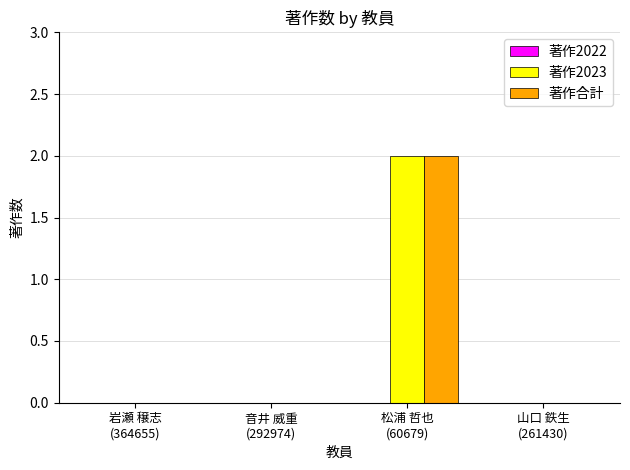

What is the total value across all series at 松浦 哲也
(60679)?

4